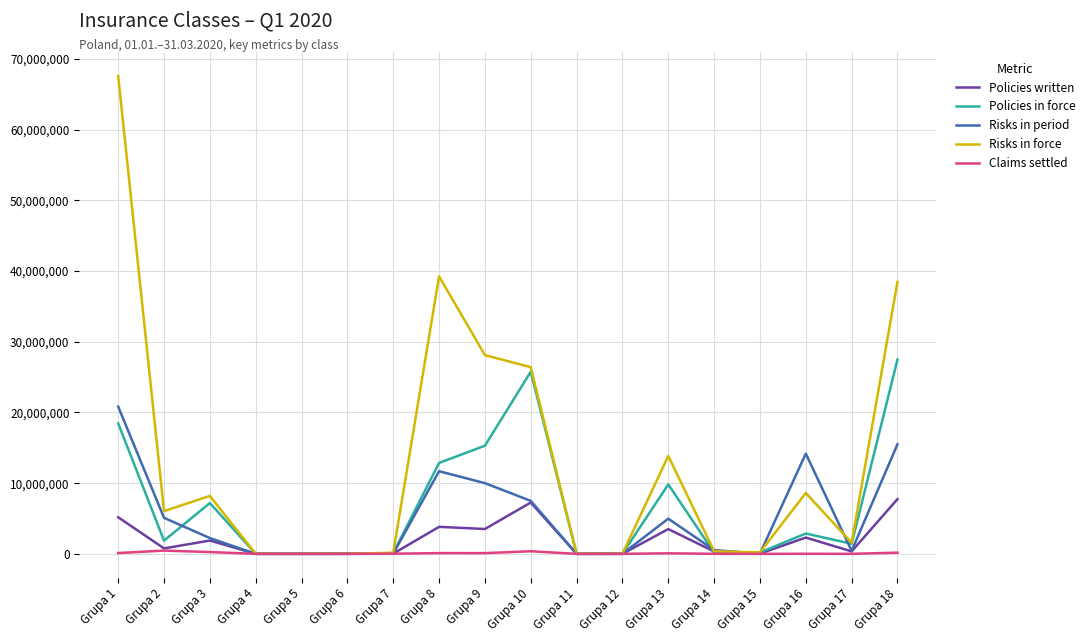

Does the chart have visible grid lines?

Yes